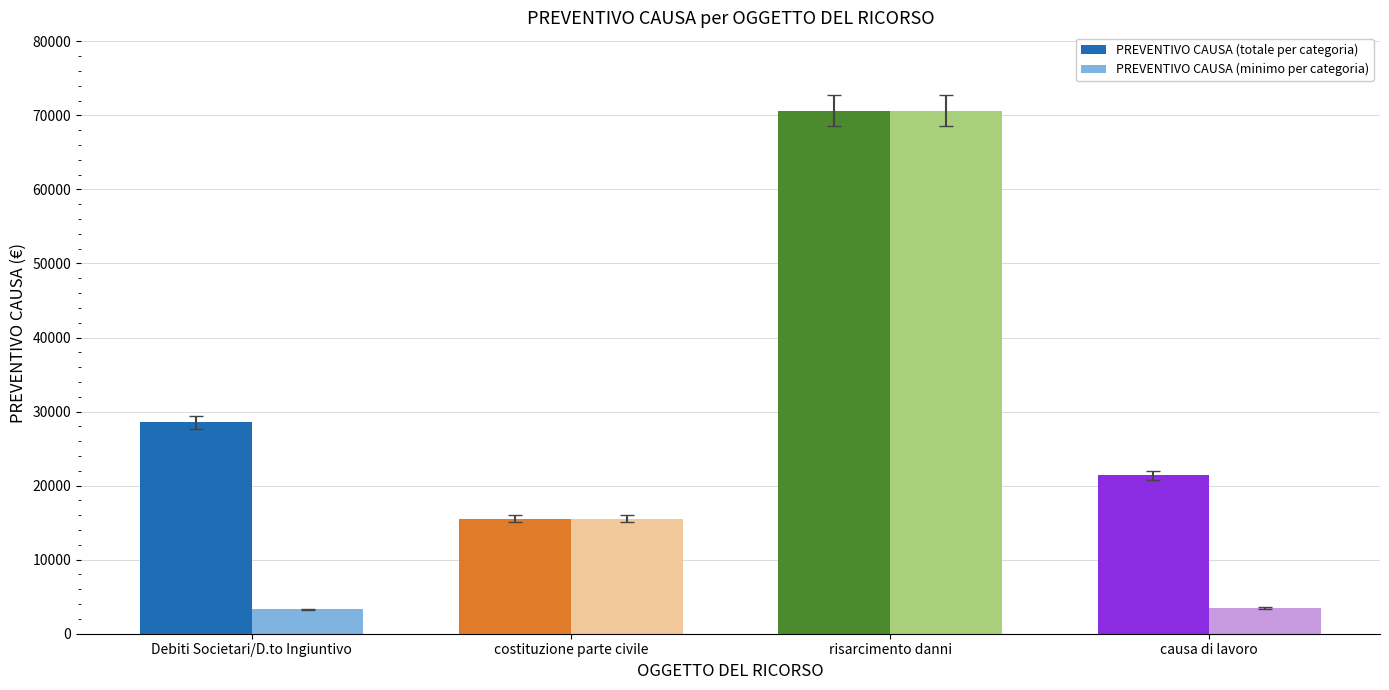

At which category is the sum across all series the highest?

risarcimento danni